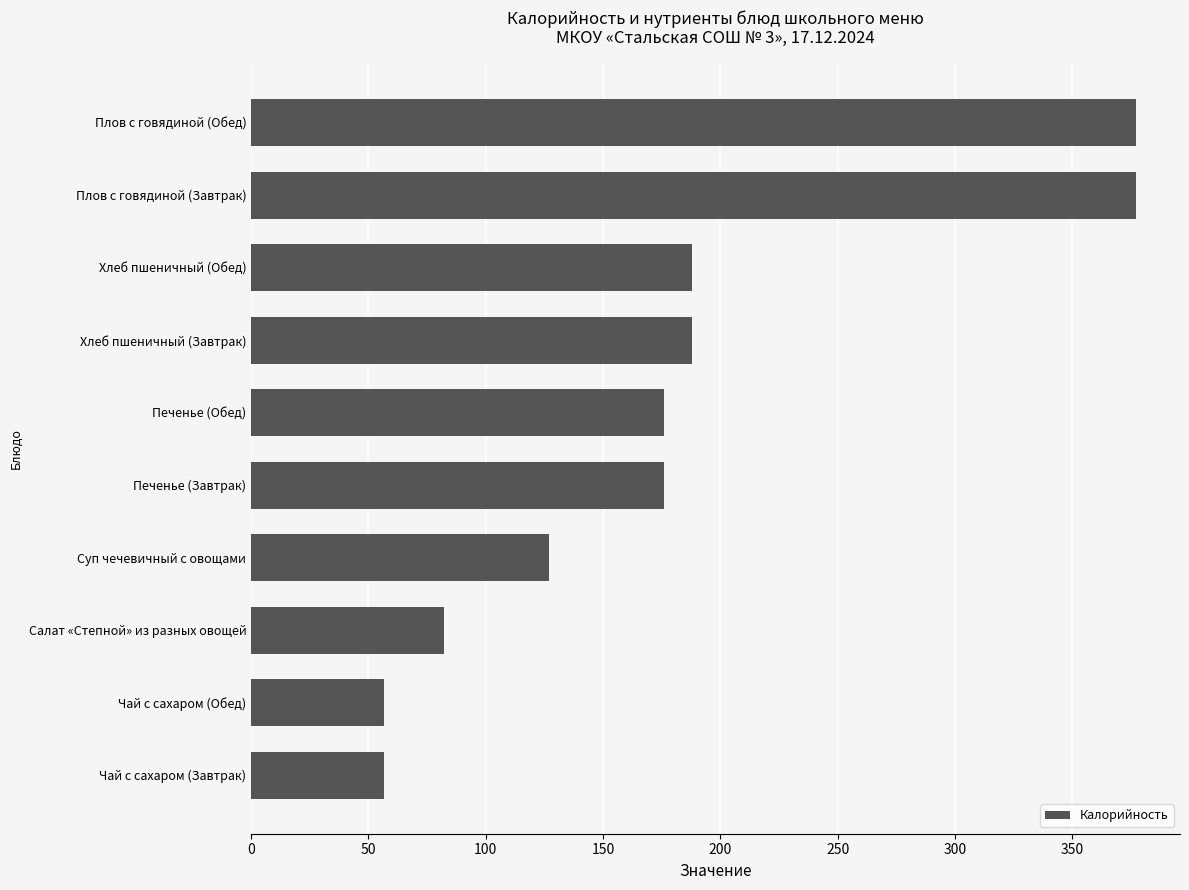

How many bars are there in total?

10